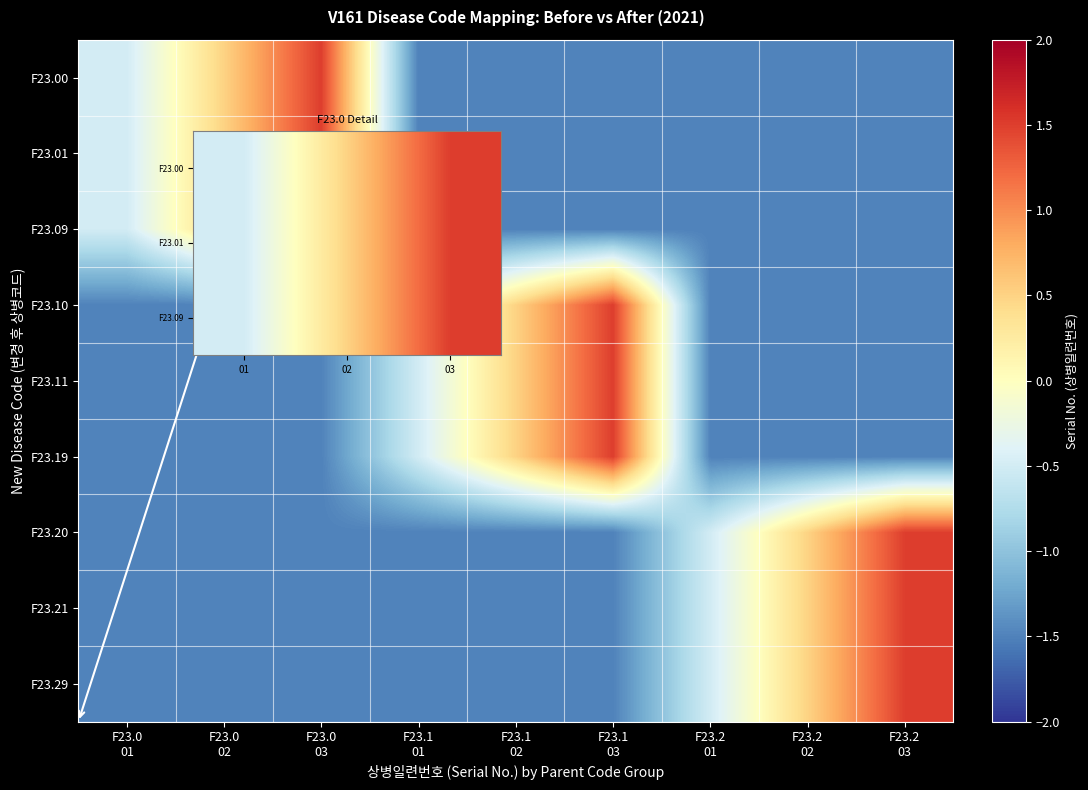

Between F23.0
01 and F23.0
02, which is larger?

F23.0
02